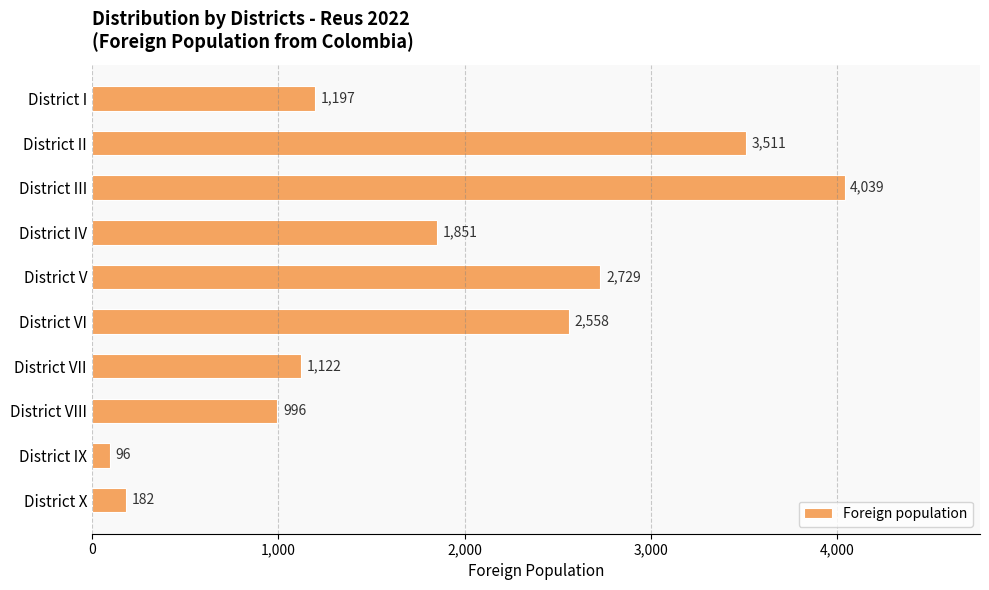

What is the label of the 4th bar from the top?

District IV